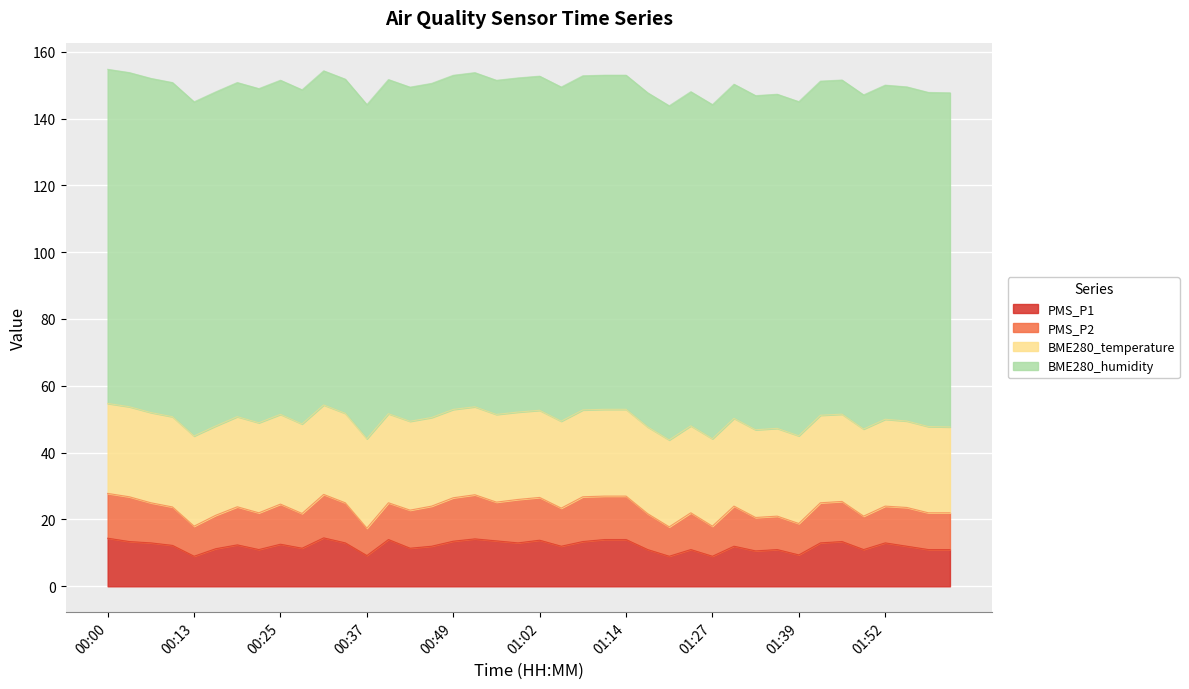

How many data points in PMS_P1 are less than 12?

16